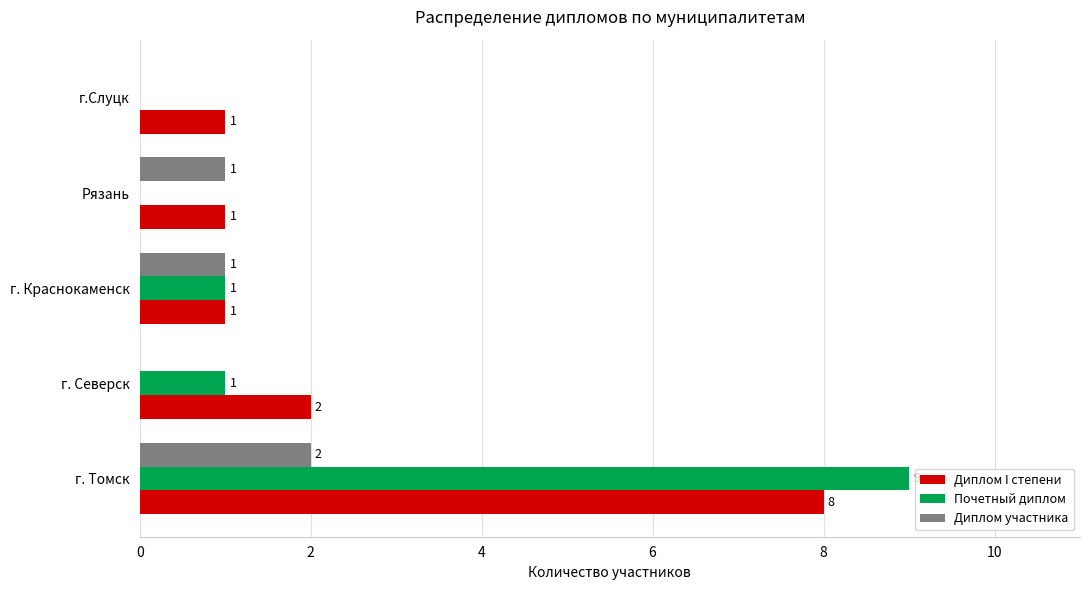

At which category is the sum across all series the highest?

г. Томск